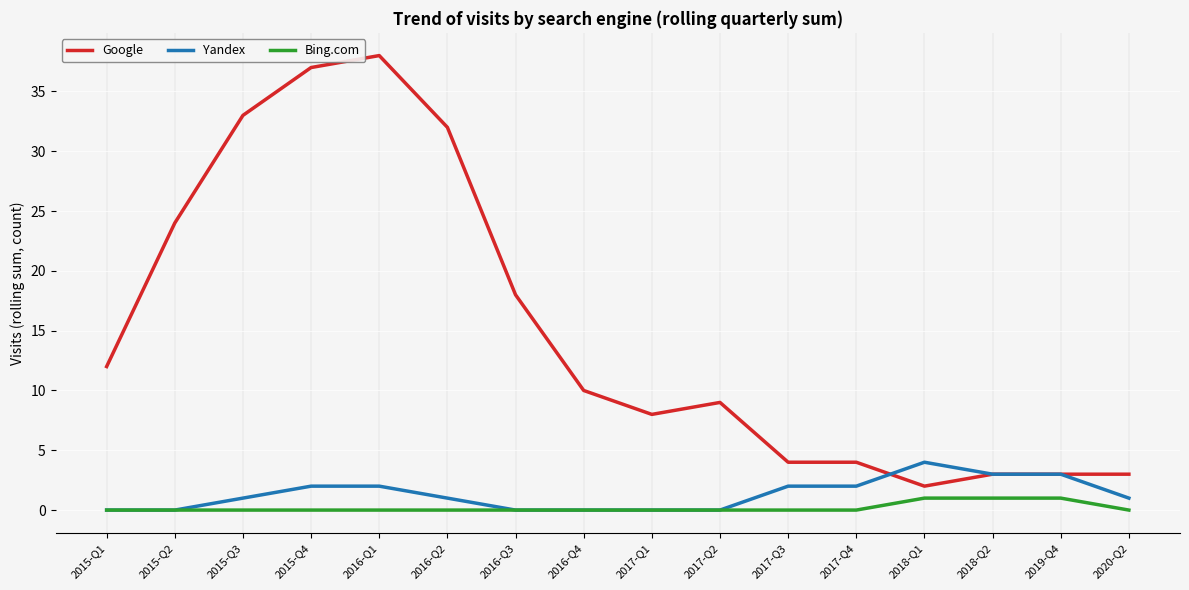

Reading left to right, extract all data points from this chart.

Google: 12	24	33	37	38	32	18	10	8	9	4	4	2	3	3	3
Yandex: 0	0	1	2	2	1	0	0	0	0	2	2	4	3	3	1
Bing.com: 0	0	0	0	0	0	0	0	0	0	0	0	1	1	1	0